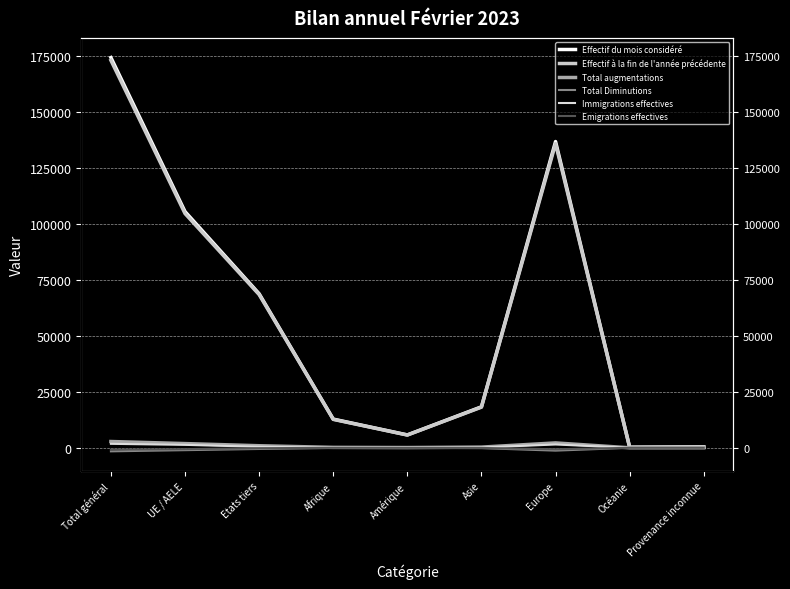

What is the difference between the Total augmentations values at Etats tiers and Total général?

1885